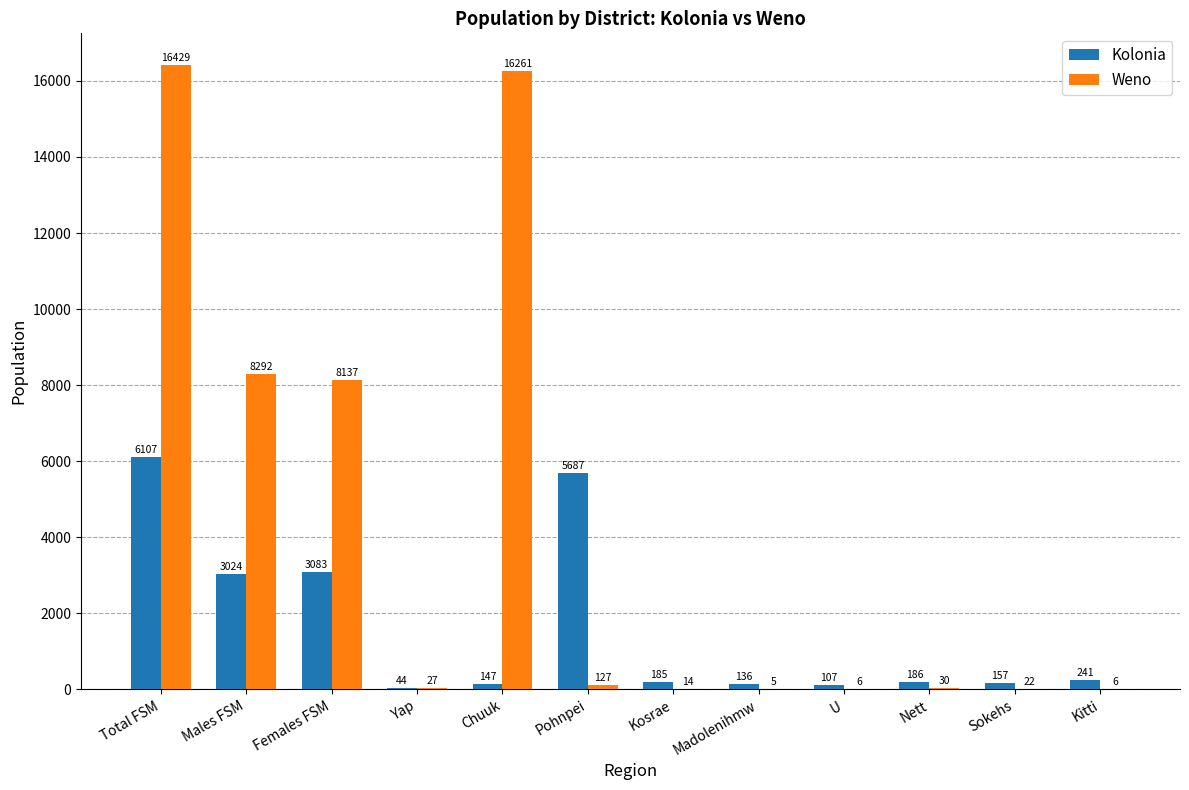

How many distinct data groups are displayed?

2